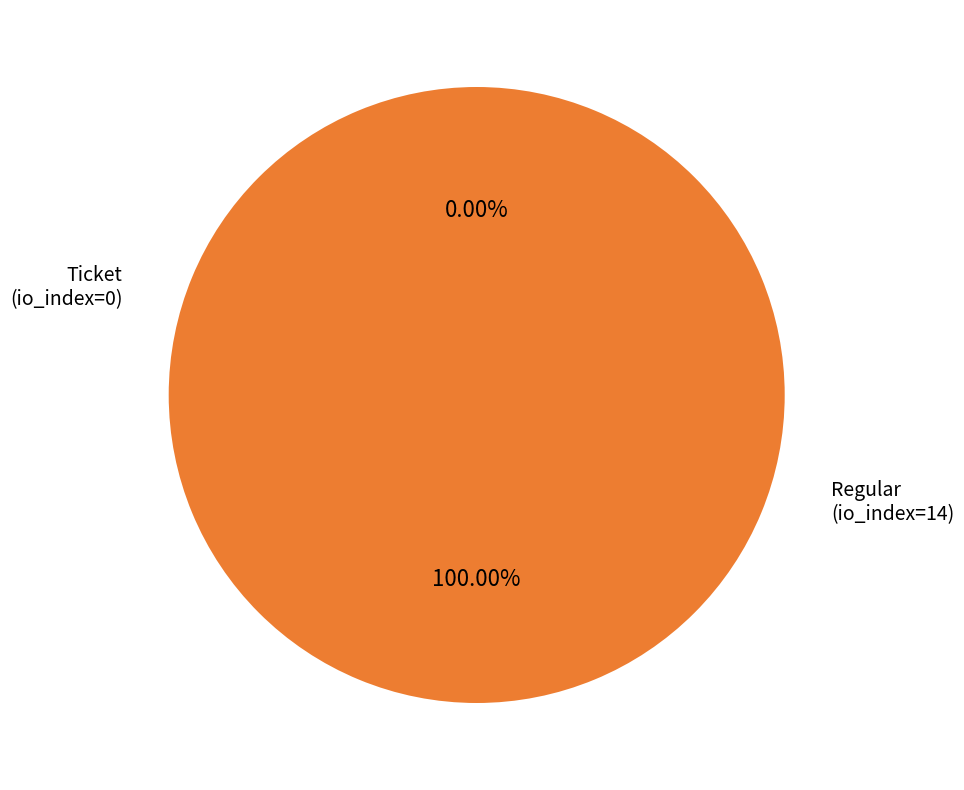

What is the largest slice in the pie chart?

Regular (io_index=14)